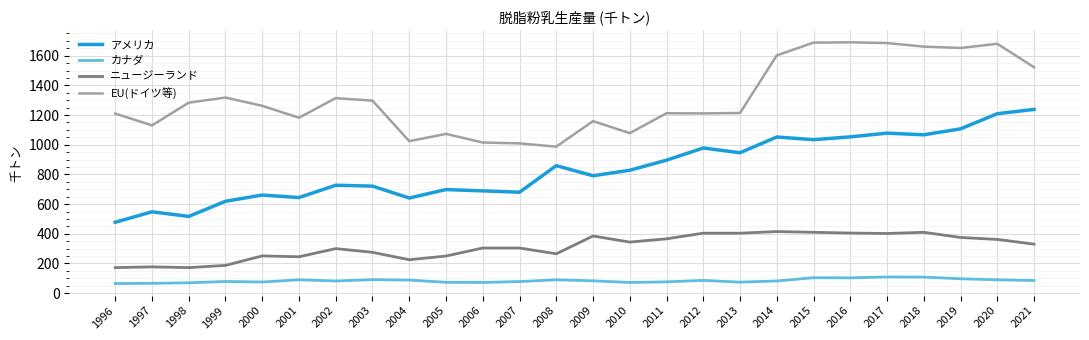

What is the minimum value shown in the chart?

64.6